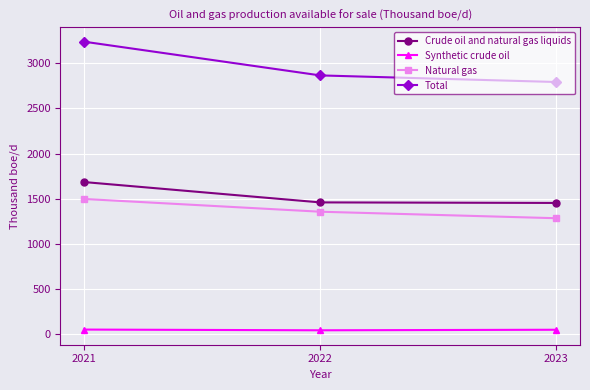

Between 2022 and 2023, which series saw the biggest shift?

Total